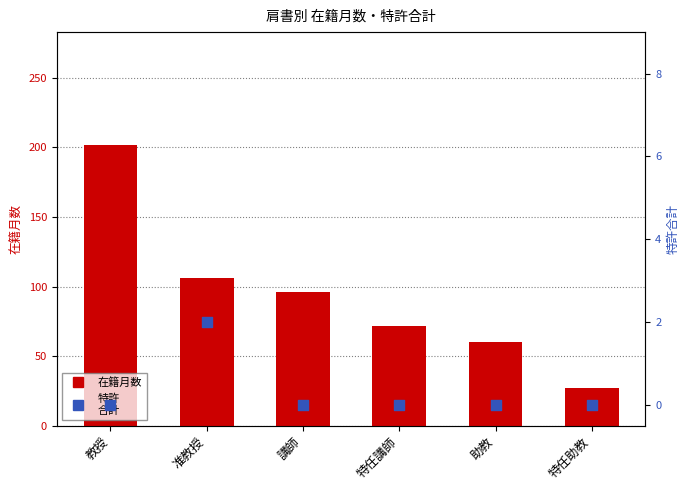

At how many categories does at least one series exceed 117?

1